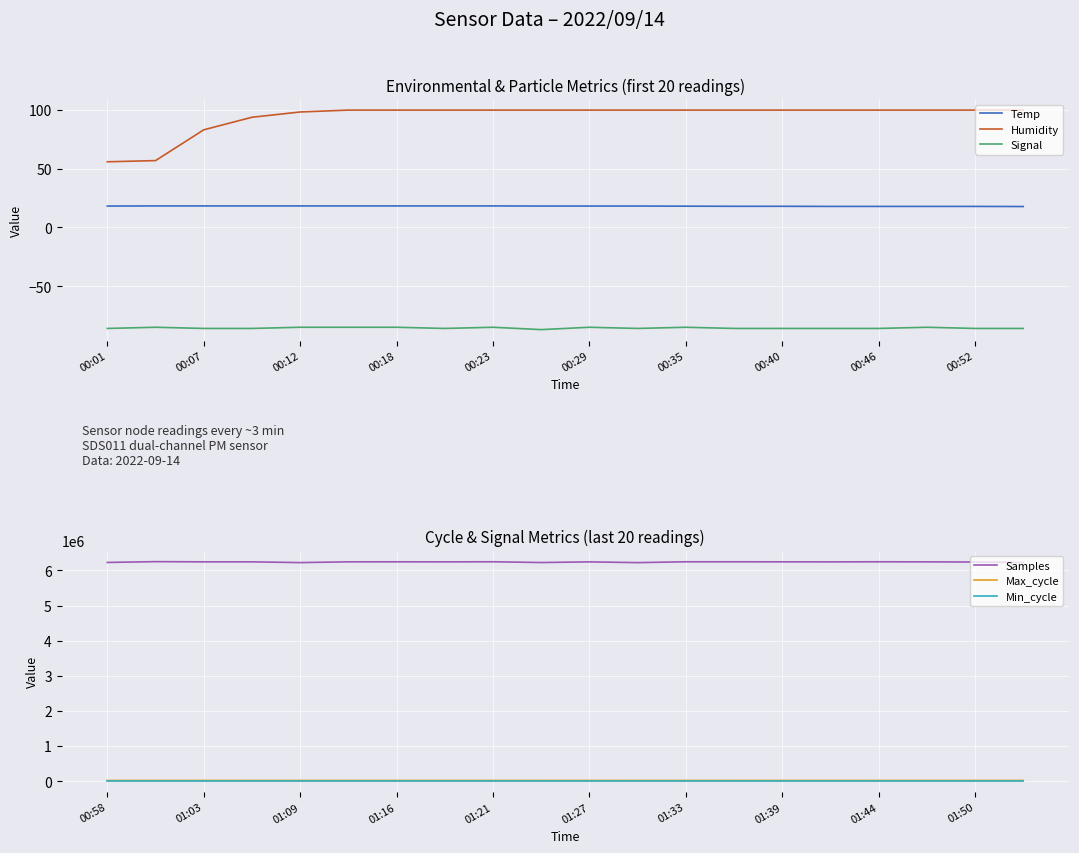

List the series in order of their peak value, highest first.

Samples, Max_cycle, Humidity, Min_cycle, Temp, Signal